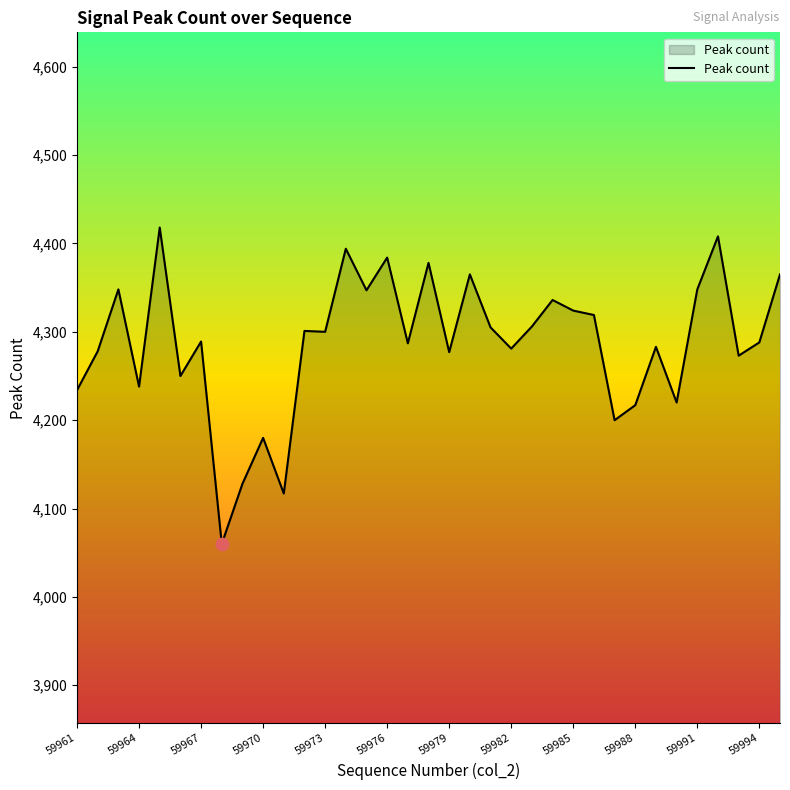

What is the smallest value displayed?

4060